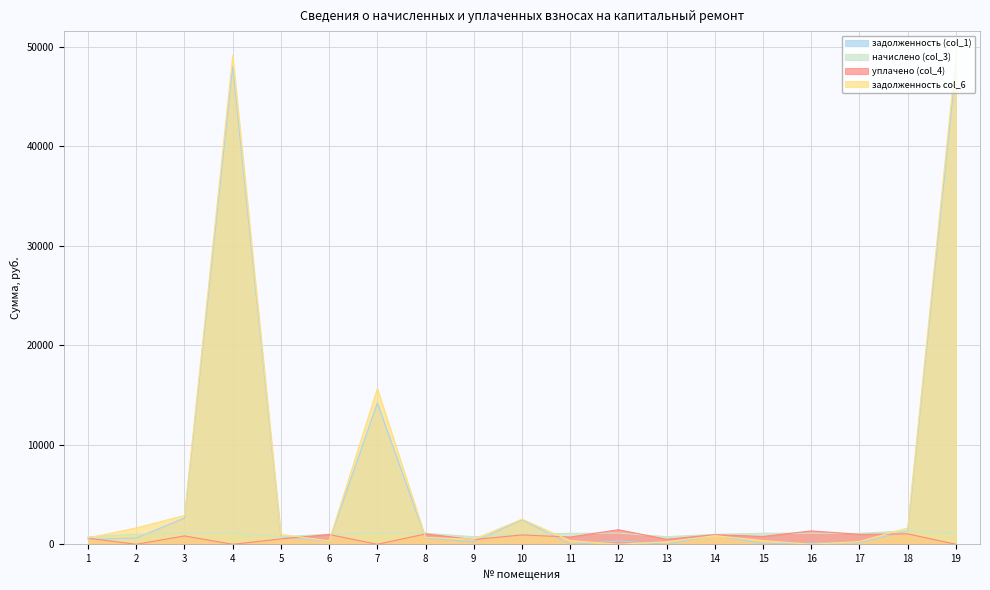

What is the sum of all задолженность (col_1) values?

121356.8